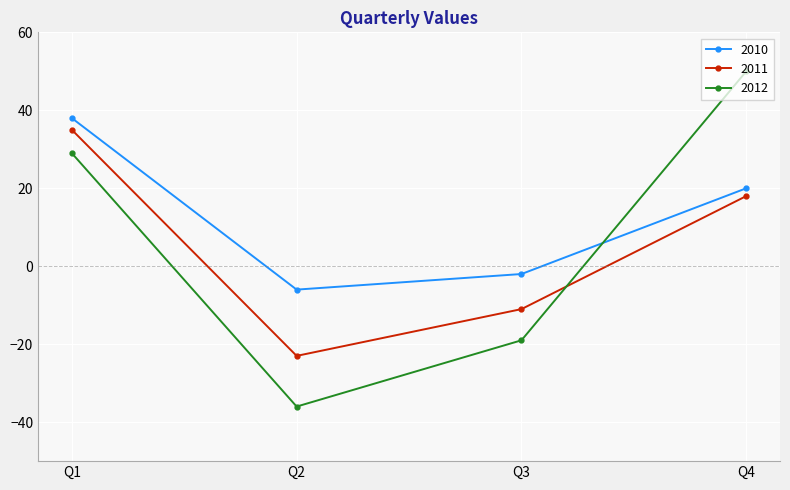

Count the 2012 values in the range -19 to 50.

3